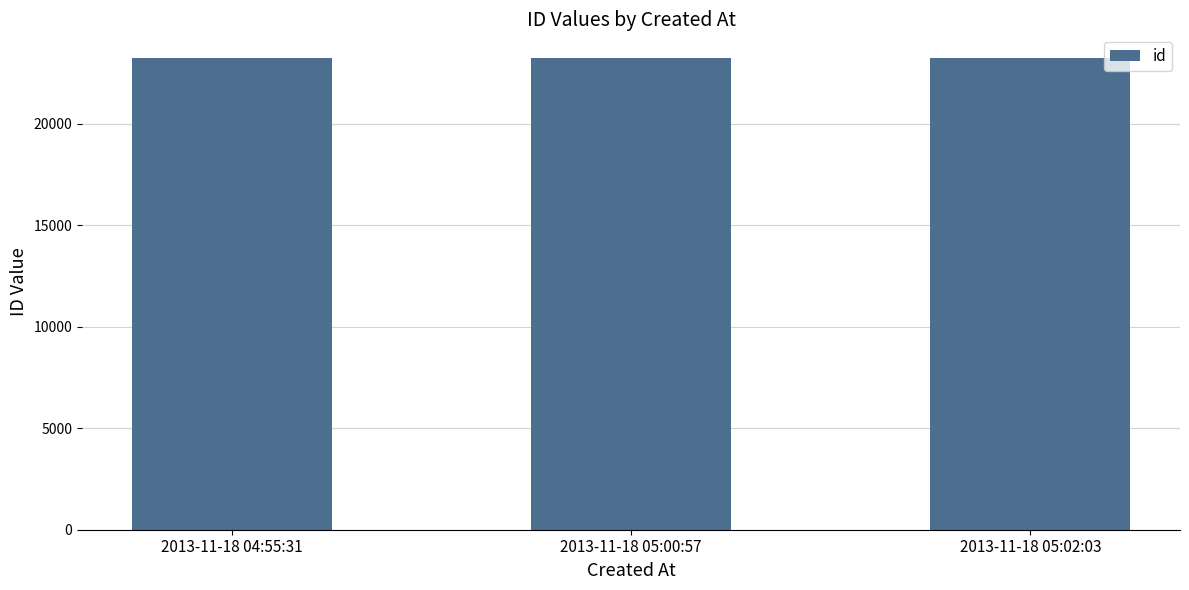

Approximately how many times larger is the value at 2013-11-18 04:55:31 compared to 2013-11-18 05:00:57?

1.0